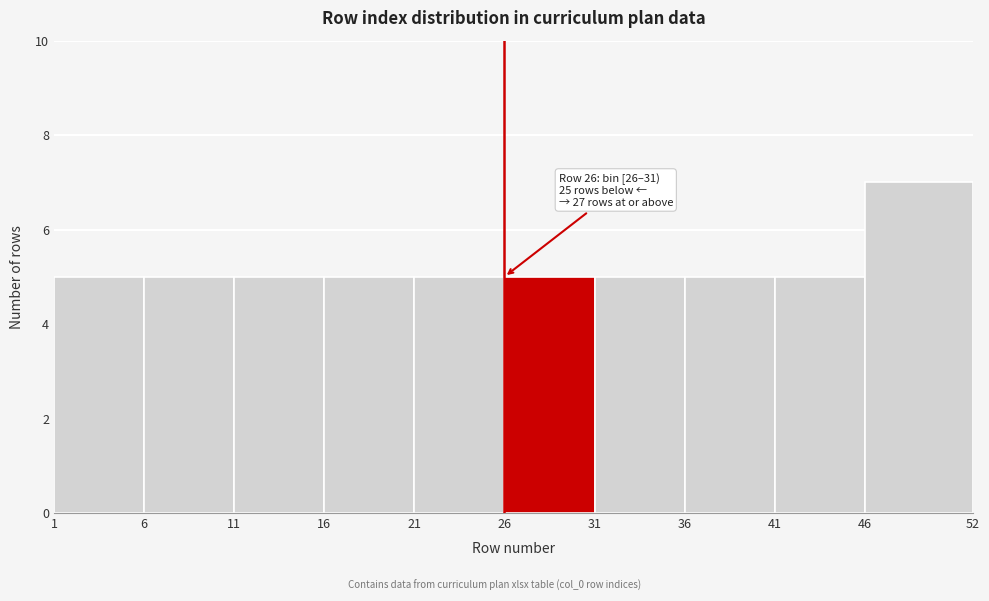

Which range on the x-axis has the tallest bar?

46 to 52